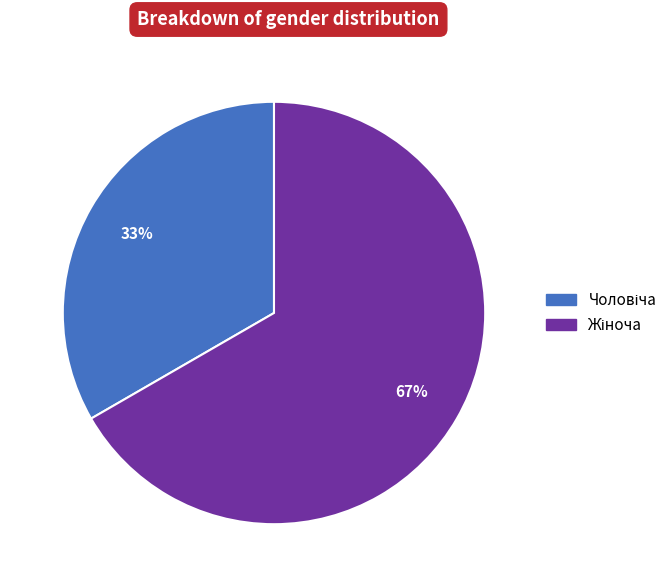

To the nearest percent, what is the average slice percentage?

50%